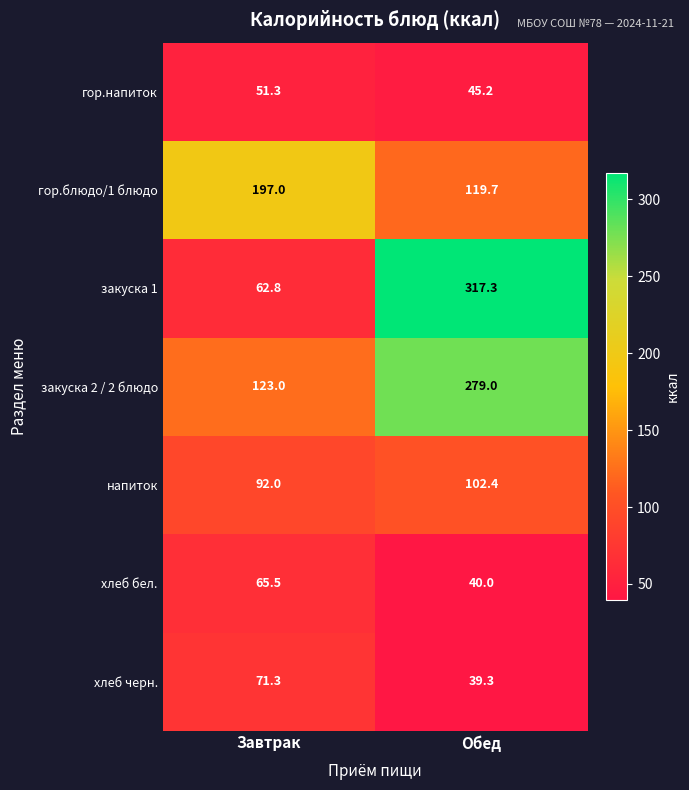

Is the value of гор.блюдо/1 блюдо at Завтрак greater than the value of хлеб бел. at Завтрак?

Yes